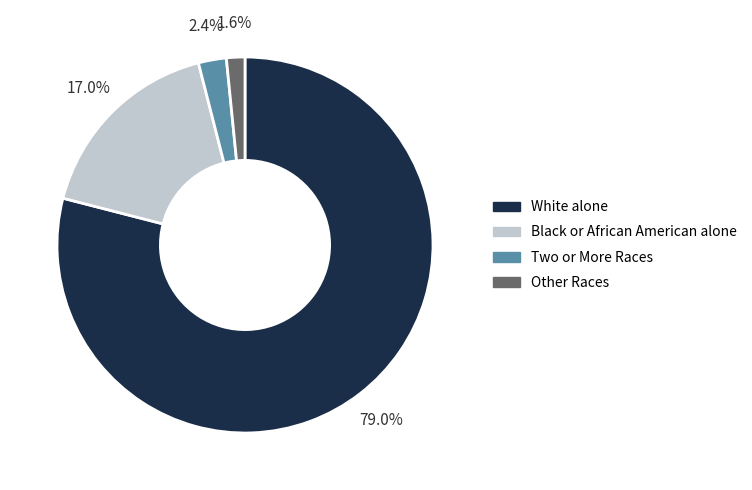

How many slices are in this pie chart?

4